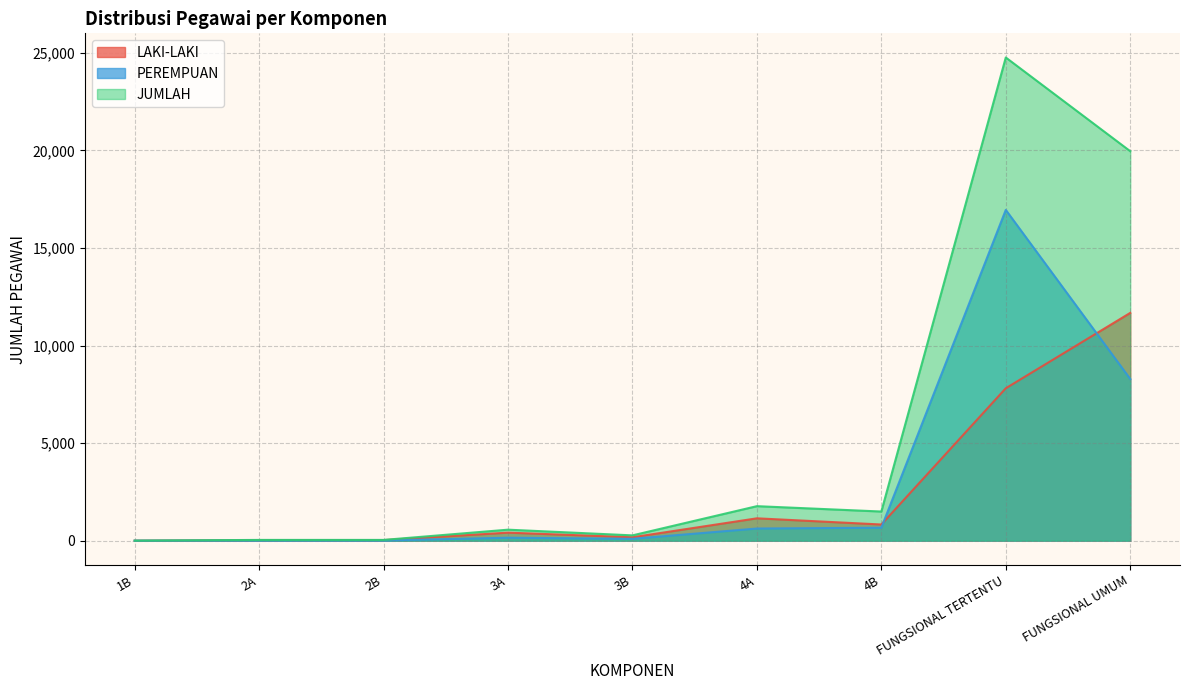

How many data points in LAKI-LAKI are above 412?

4